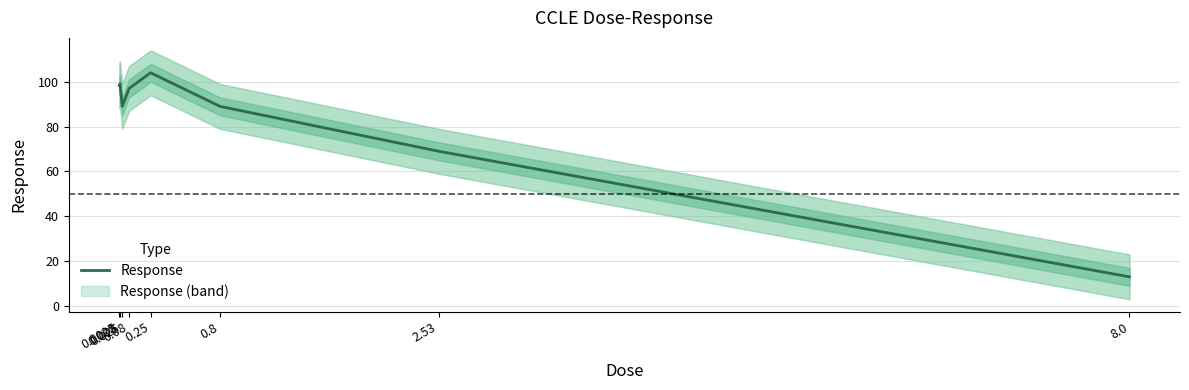

At which label does the data first exceed 97?

0.0025